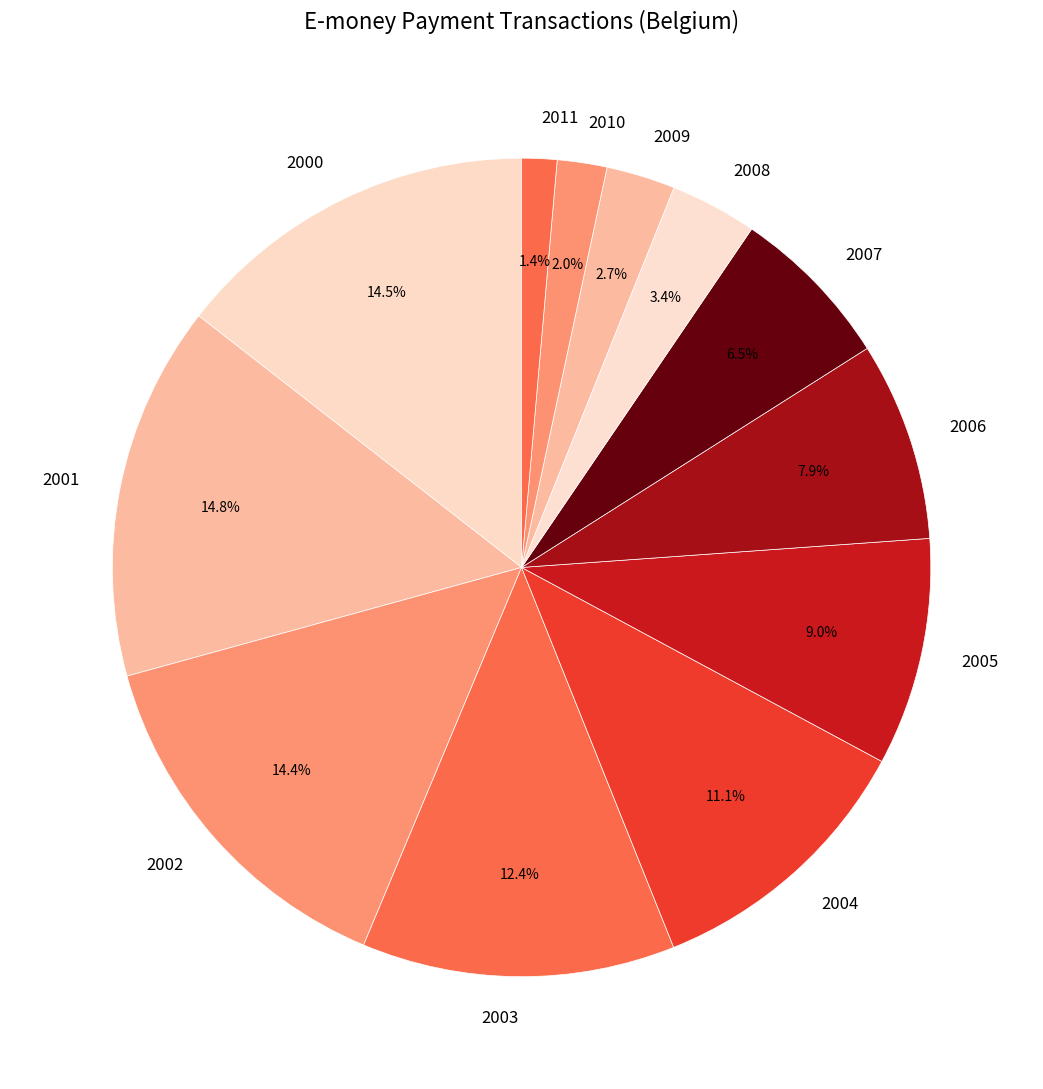

Between 2007 and 2005, which is larger?

2005